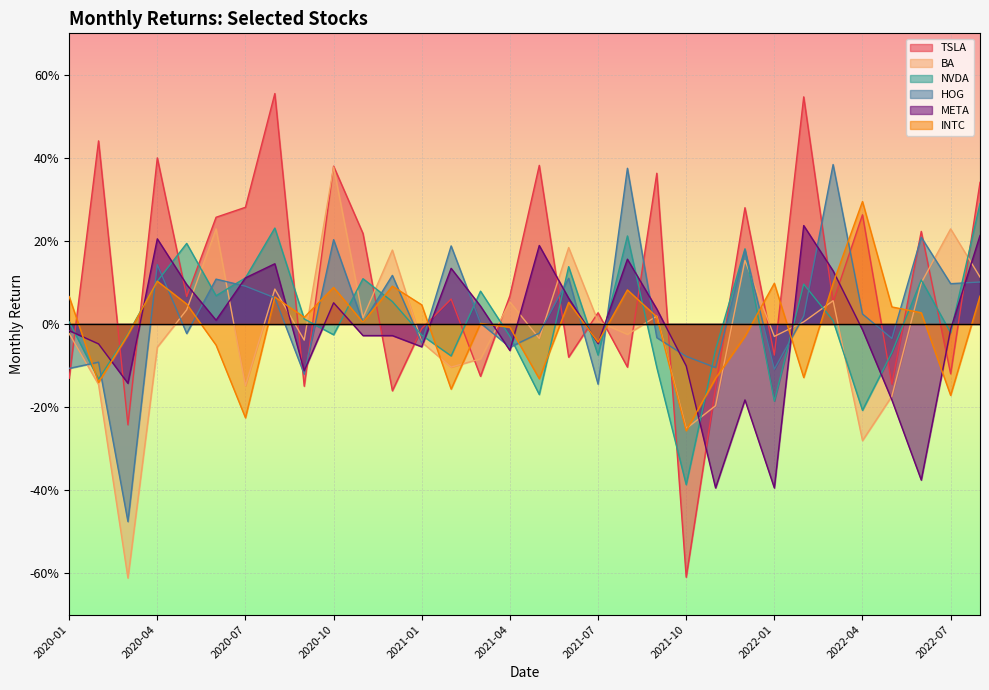

List the series in order of their peak value, highest first.

TSLA, HOG, BA, INTC, NVDA, META